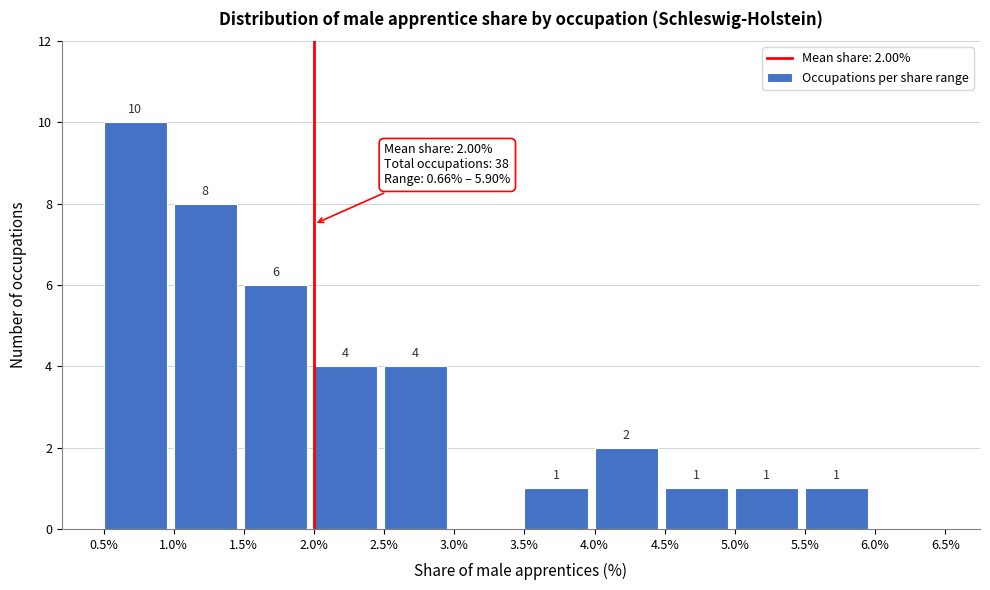

Which range on the x-axis has the tallest bar?

0.5% to 1.0%